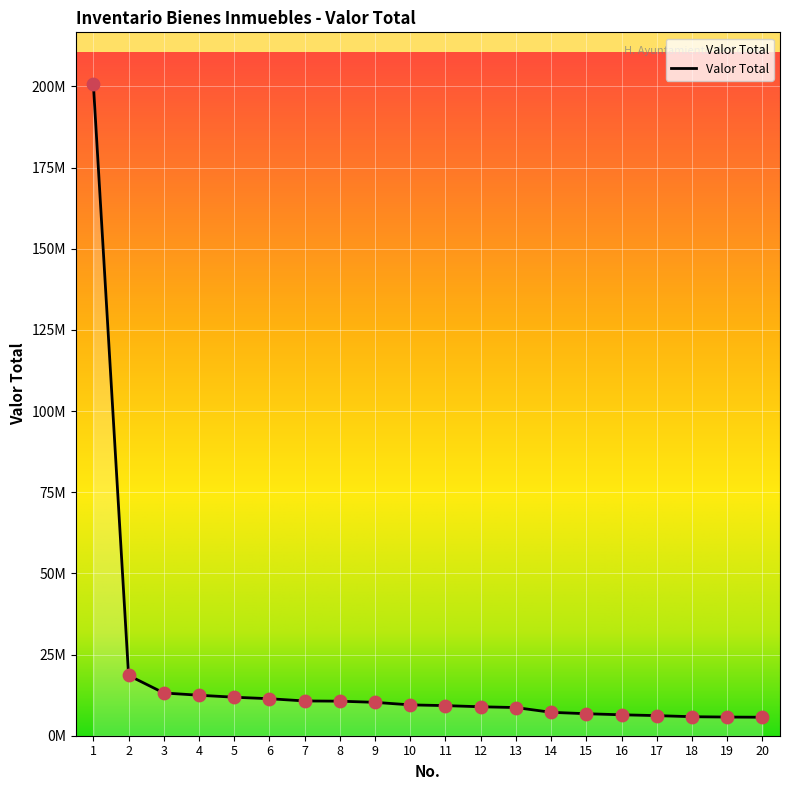

Does the chart have visible grid lines?

Yes